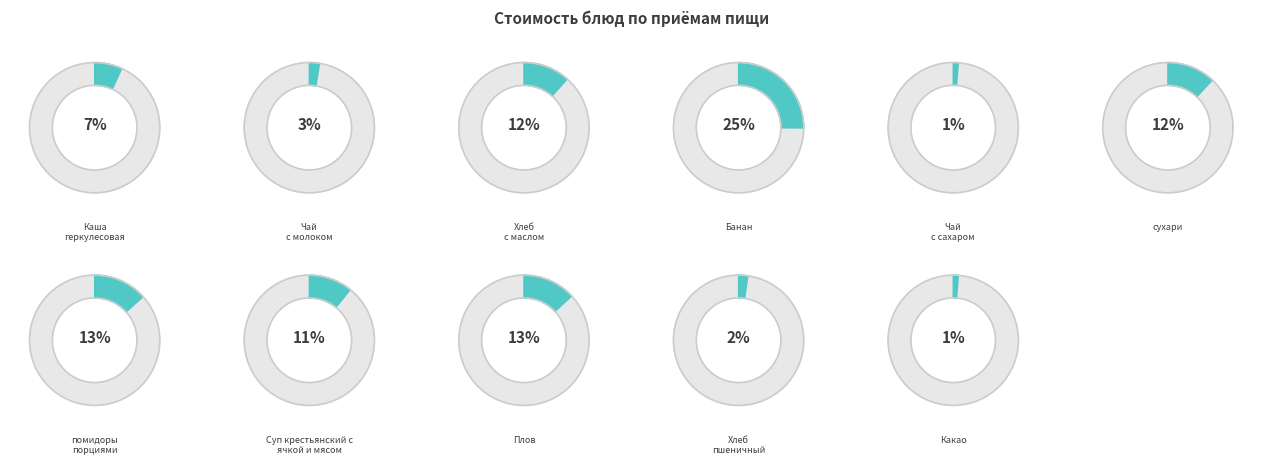

Is the sum of Плов and сухари greater than half?

No